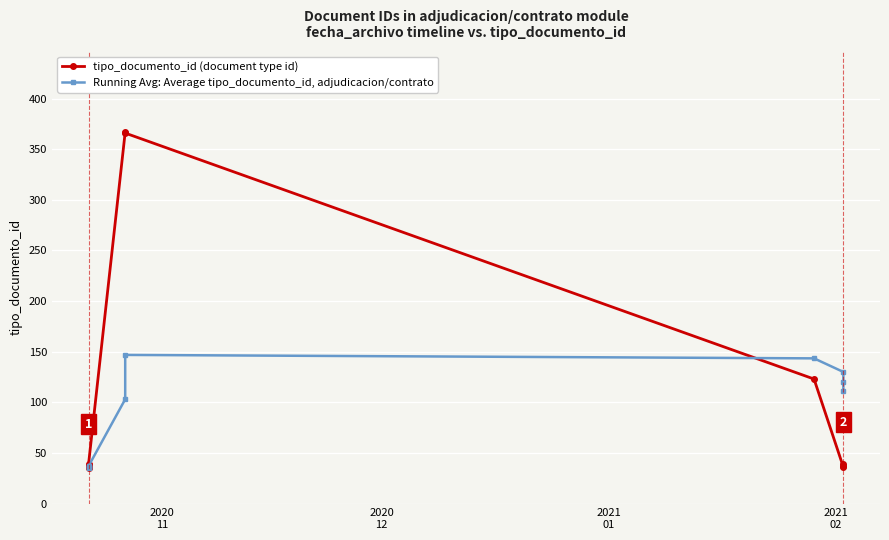

What is the minimum value shown in the chart?

35.0